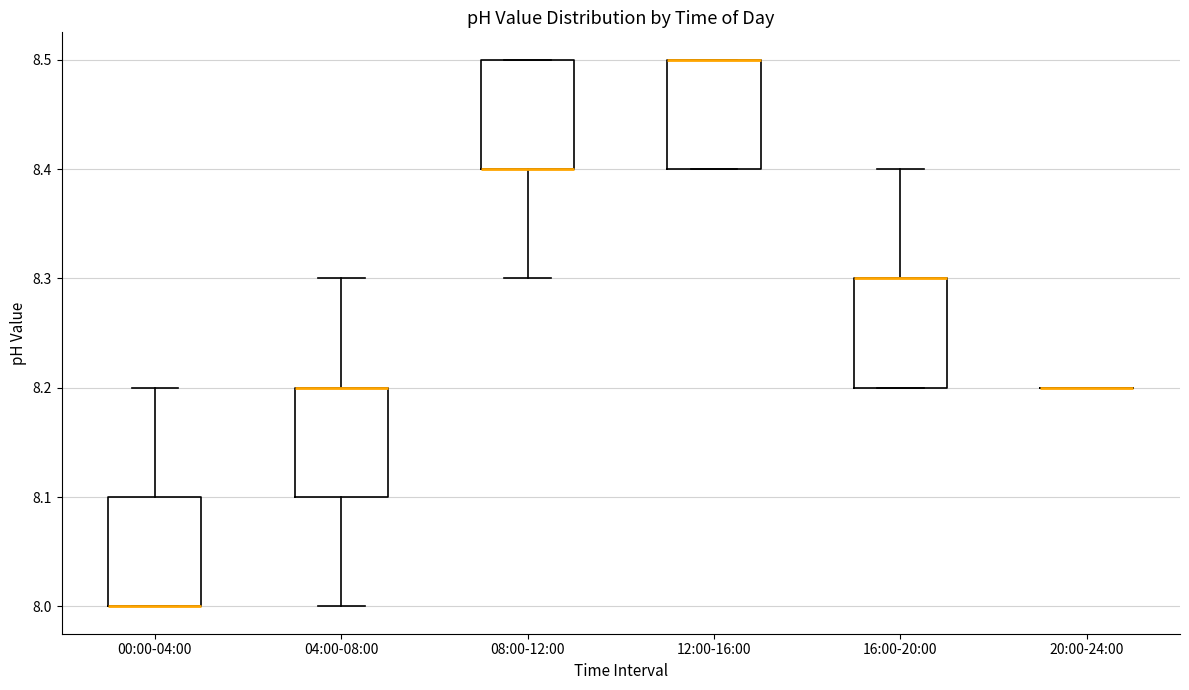

Reading left to right, transcribe this box plot: for each box, give where its median line is, the range the box spans, and where its two whiskers end, as read against the y-axis. The values are not printed on the chart, so give them approximately, as read against the axis.

00:00-04:00: median 8.0 (drawn on the box's lower edge), box 8.0 to 8.1, whiskers 8.0 to 8.2
04:00-08:00: median 8.2 (drawn on the box's upper edge), box 8.1 to 8.2, whiskers 8.0 to 8.3
08:00-12:00: median 8.4 (drawn on the box's lower edge), box 8.4 to 8.5, whiskers 8.3 to 8.5
12:00-16:00: median 8.5 (drawn on the box's upper edge), box 8.4 to 8.5, whiskers 8.4 to 8.5
16:00-20:00: median 8.3 (drawn on the box's upper edge), box 8.2 to 8.3, whiskers 8.2 to 8.4
20:00-24:00: box collapsed to a line at 8.2, whiskers 8.2 to 8.2